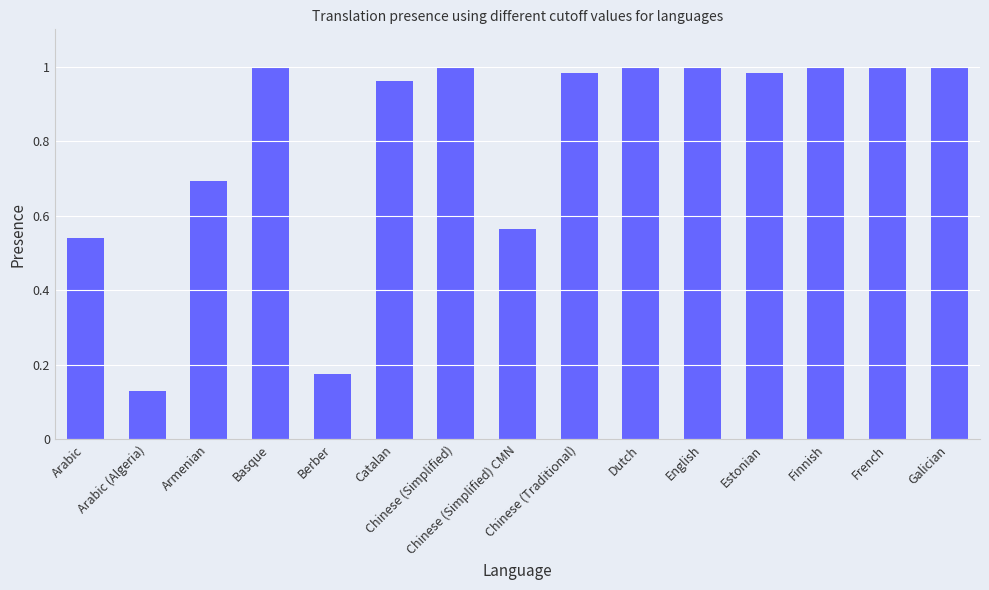

Count the number of data series in this chart.

1